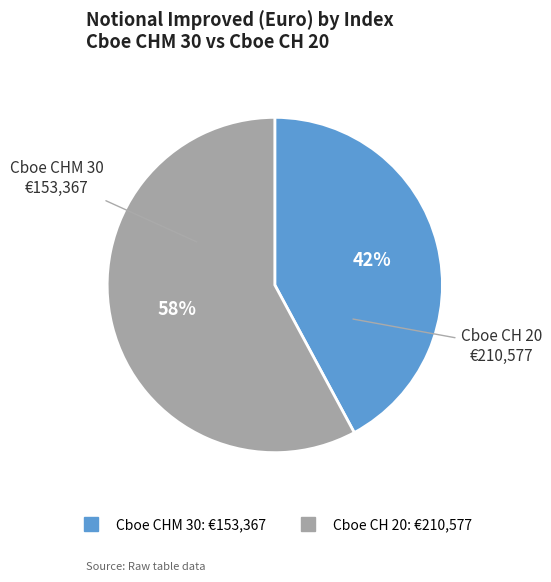

To the nearest percent, what percentage of the pie is Cboe CHM 30?

42%